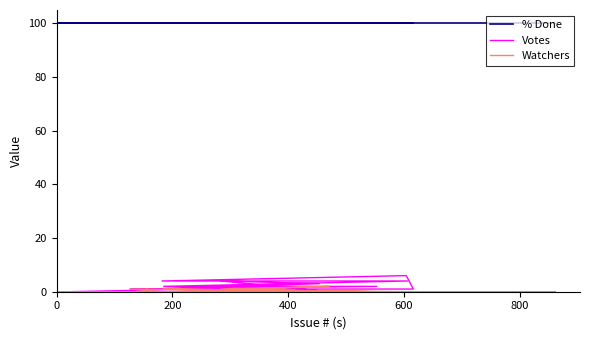

How many intersections are there between Watchers and Votes?

1